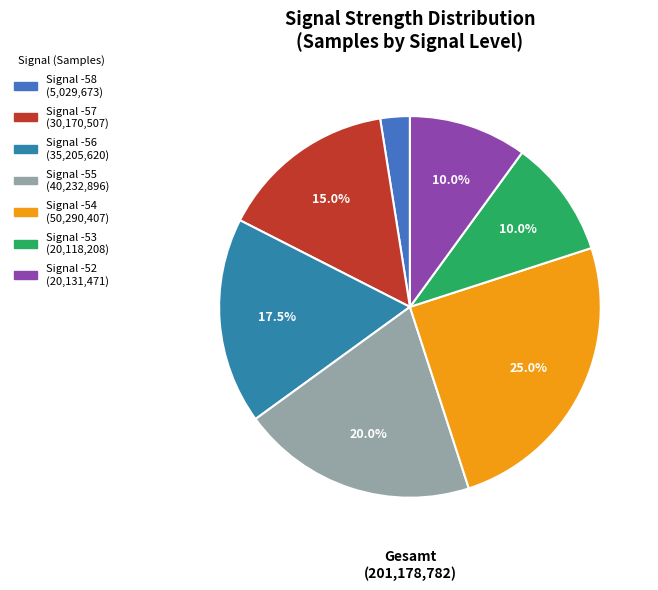

How many slices are in this pie chart?

7